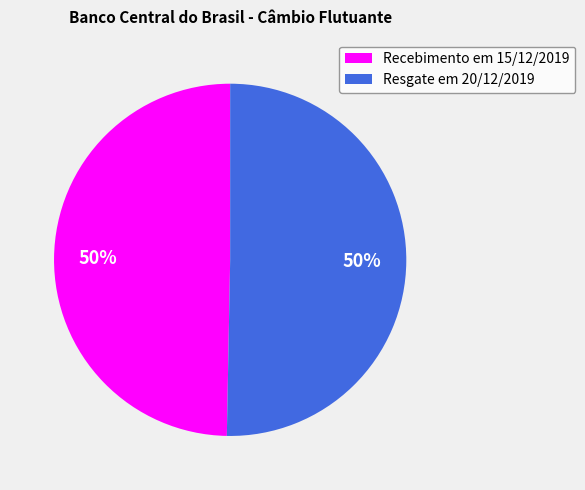

Is it true that Resgate em 20/12/2019 is 36% of the pie?

False